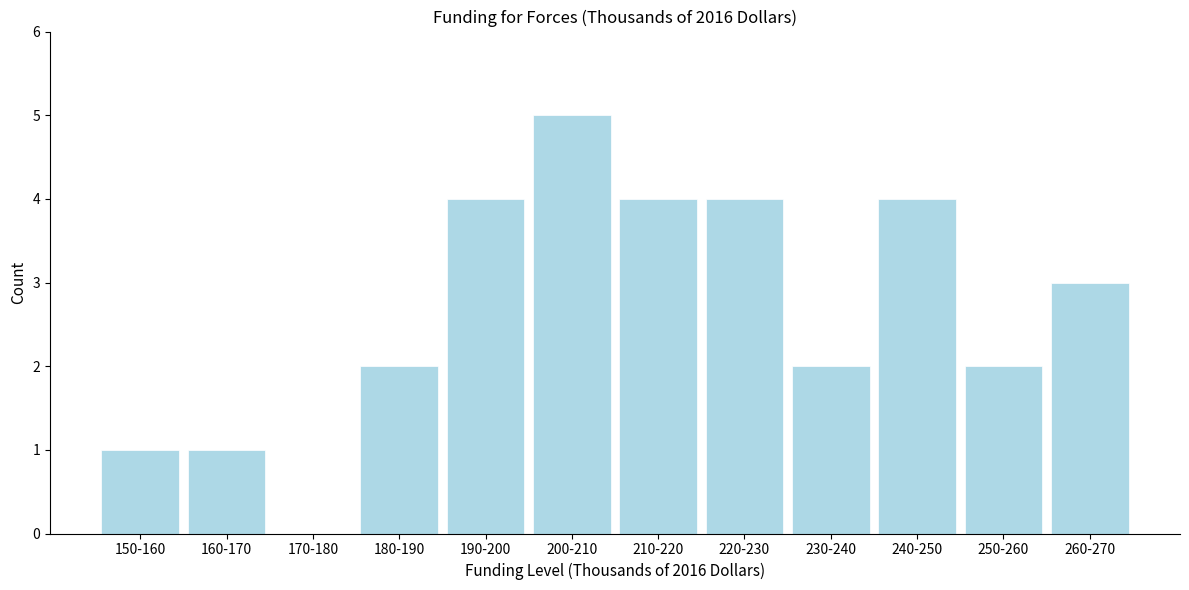

Reading left to right, what are all the values shown in this chart?

150-160=1	160-170=1	170-180=0	180-190=2	190-200=4	200-210=5	210-220=4	220-230=4	230-240=2	240-250=4	250-260=2	260-270=3